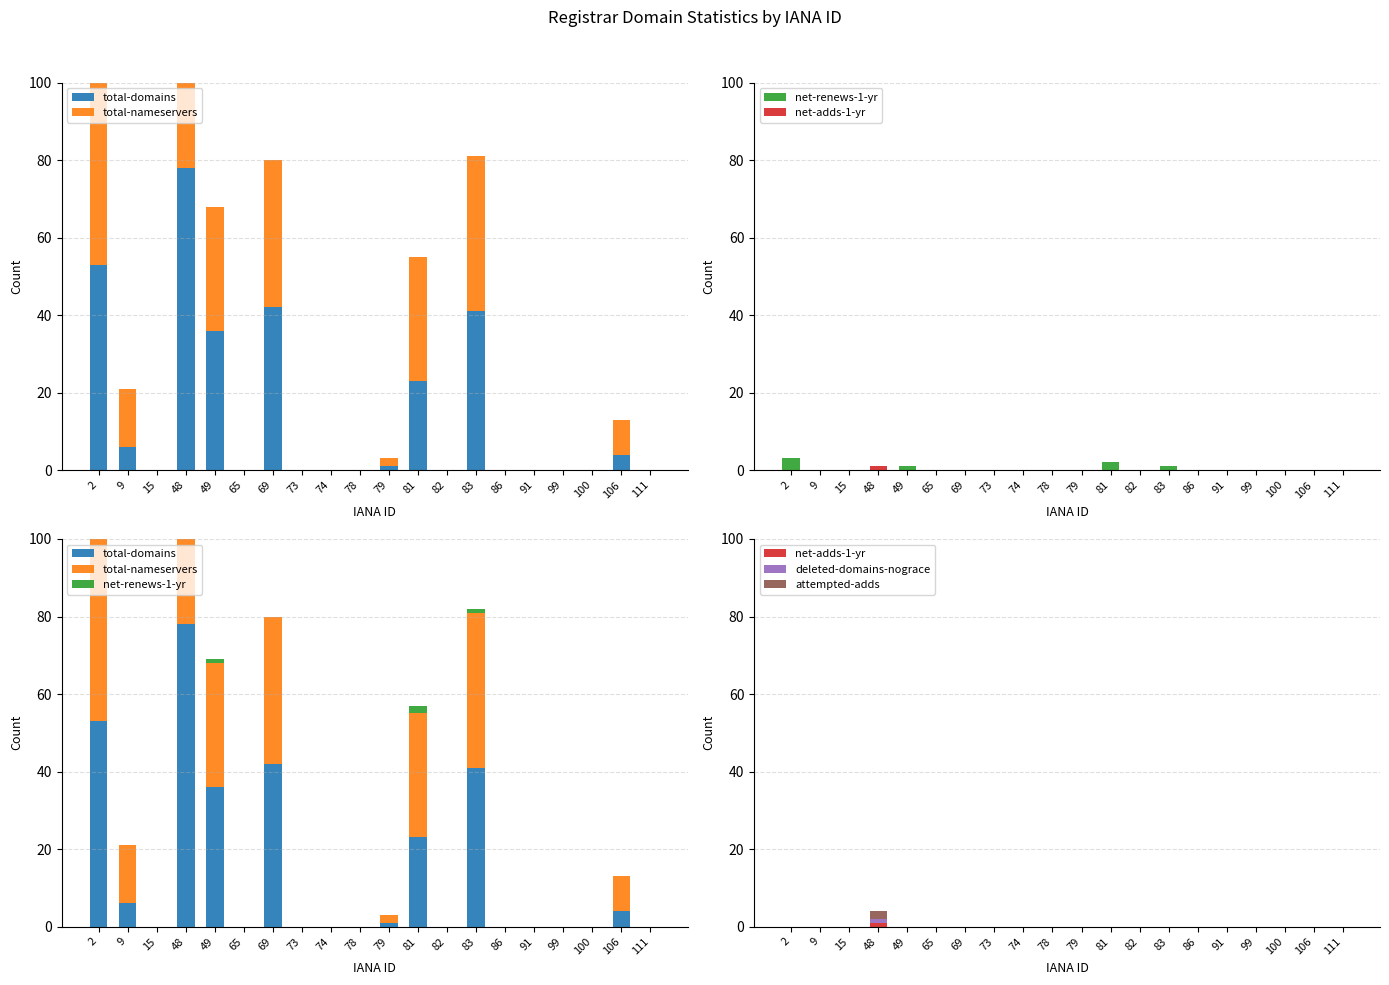

At which category is the sum across all series the highest?

48